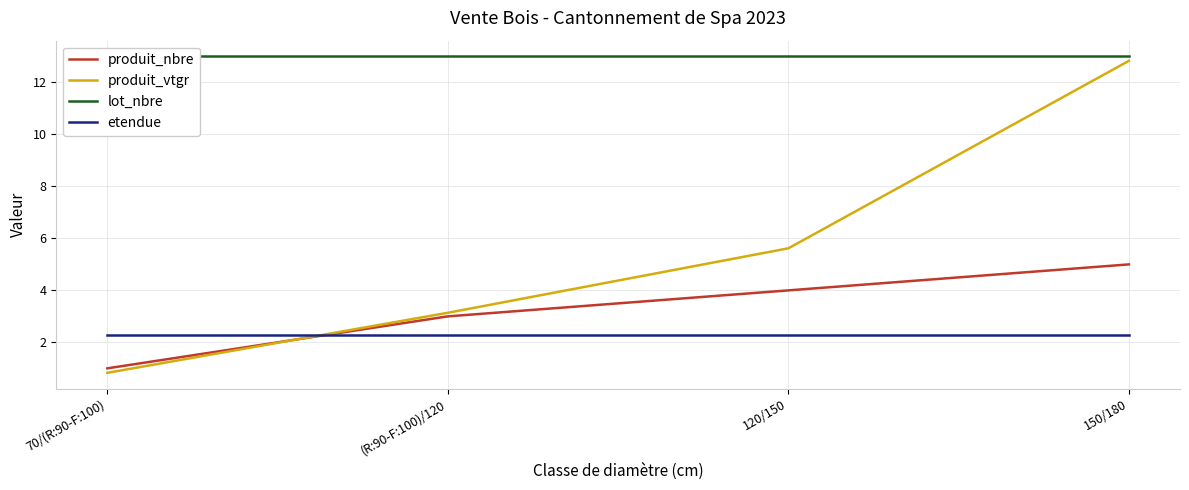

What is the label of the 1st point from the right?

150/180